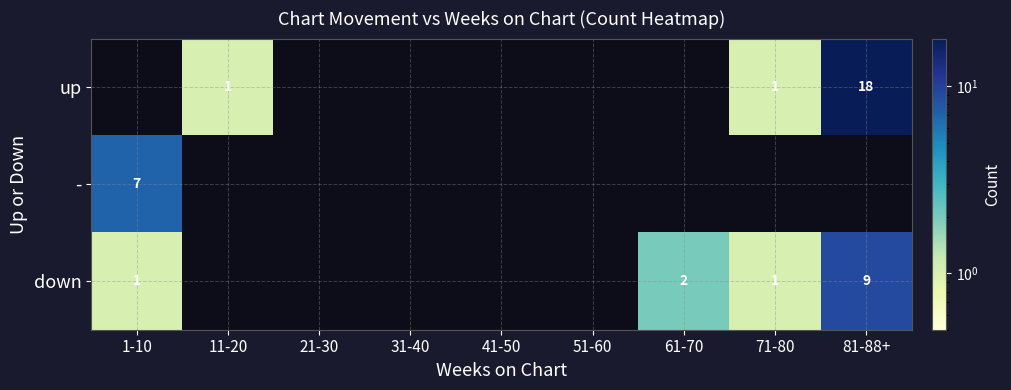

Which has a higher value, 71-80 or 81-88+?

81-88+